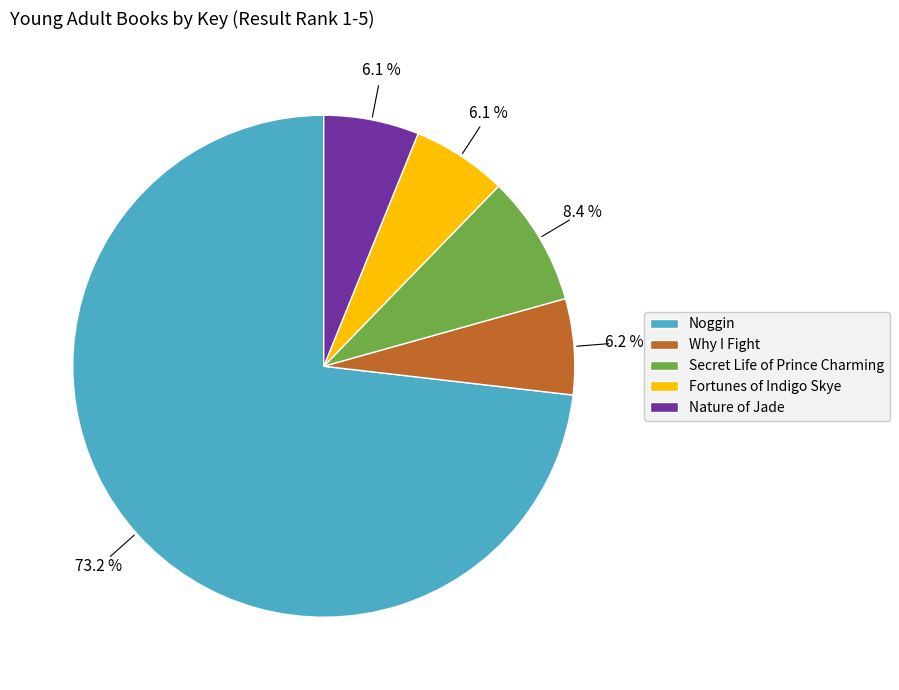

To the nearest percent, what is the difference between the Noggin and Fortunes of Indigo Skye slice percentages?

67%